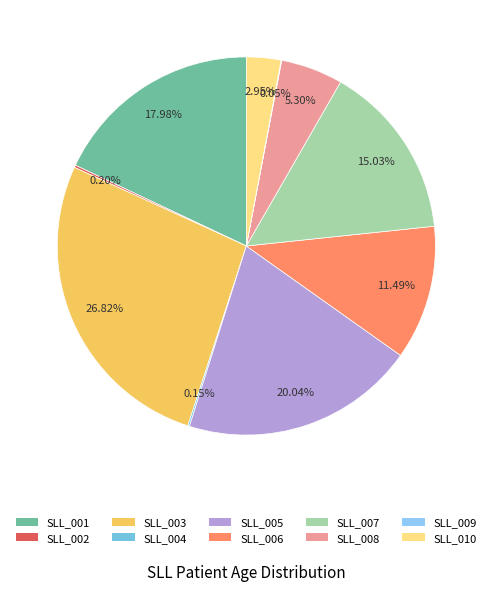

Is it true that SLL_003 is 38% of the pie?

False